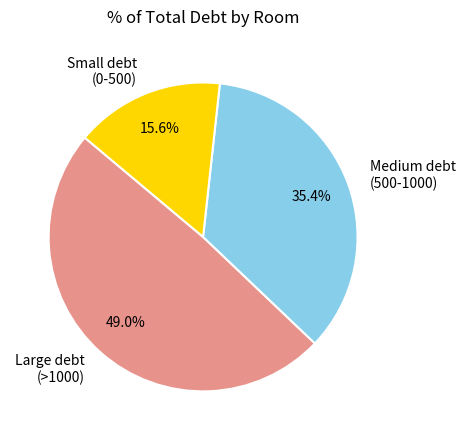

Do Small debt (0-500) and Large debt (>1000) together represent more than half of the pie?

Yes